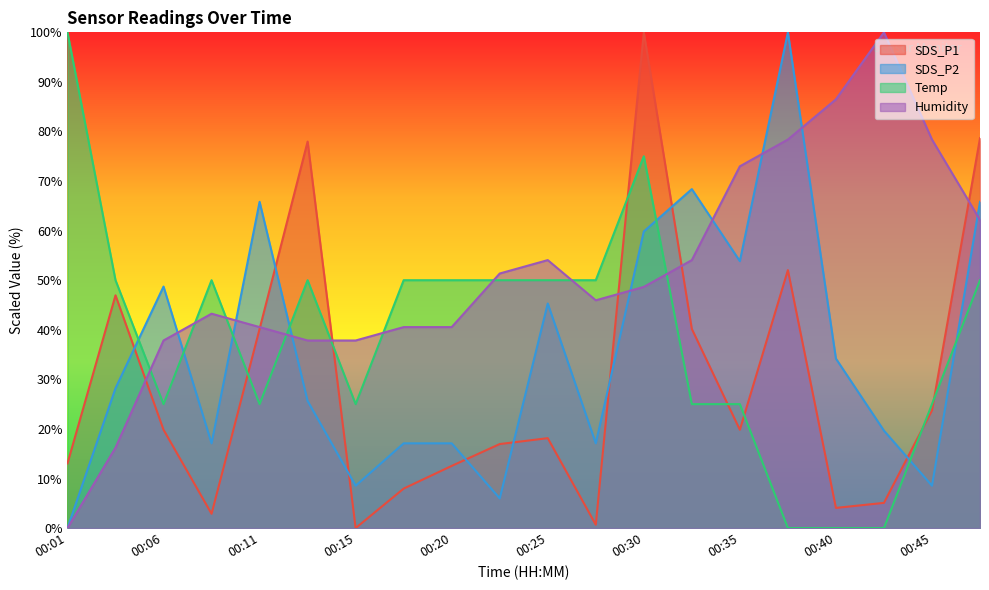

Which series ends up on top after the final intersection of Humidity and Temp?

Humidity